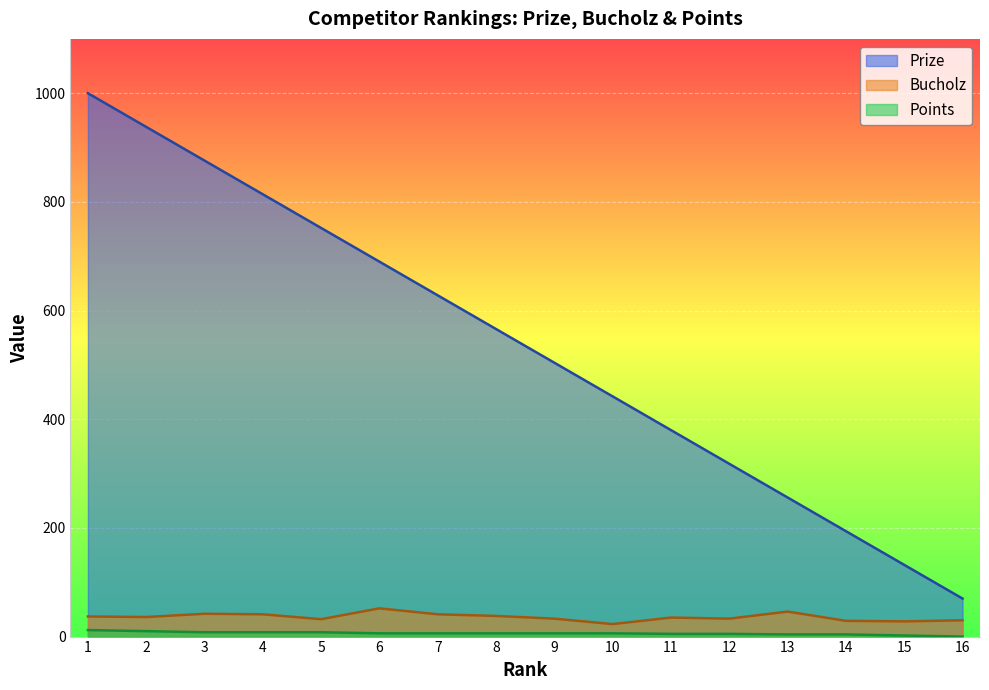

Reading left to right, extract all data points from this chart.

Prize: 1=1000	2=938	3=876	4=814	5=752	6=690	7=628	8=566	9=504	10=442	11=380	12=318	13=256	14=194	15=132	16=70
Bucholz: 1=37	2=36	3=42	4=41	5=32	6=52	7=41	8=38	9=33	10=23	11=35	12=33	13=46	14=29	15=28	16=30
Points: 1=12	2=10	3=8	4=8	5=8	6=6	7=6	8=6	9=6	10=6	11=5	12=5	13=4	14=4	15=2	16=0